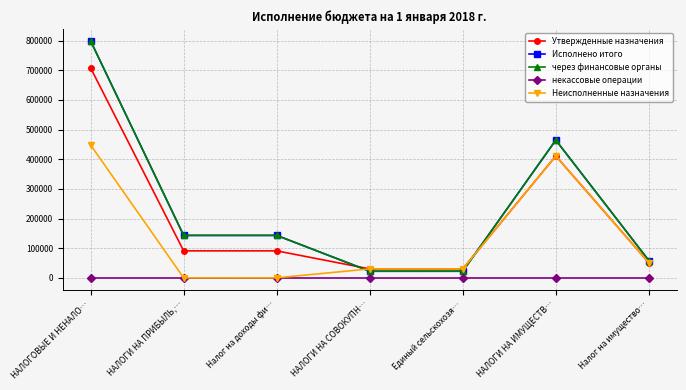

Does the chart have visible grid lines?

Yes